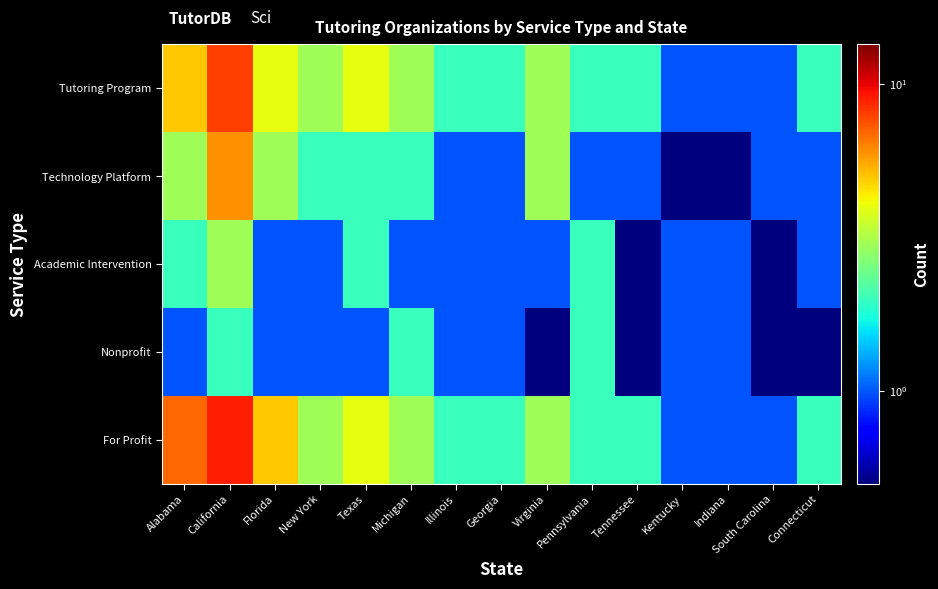

Between New York and Florida, which is larger?

Florida